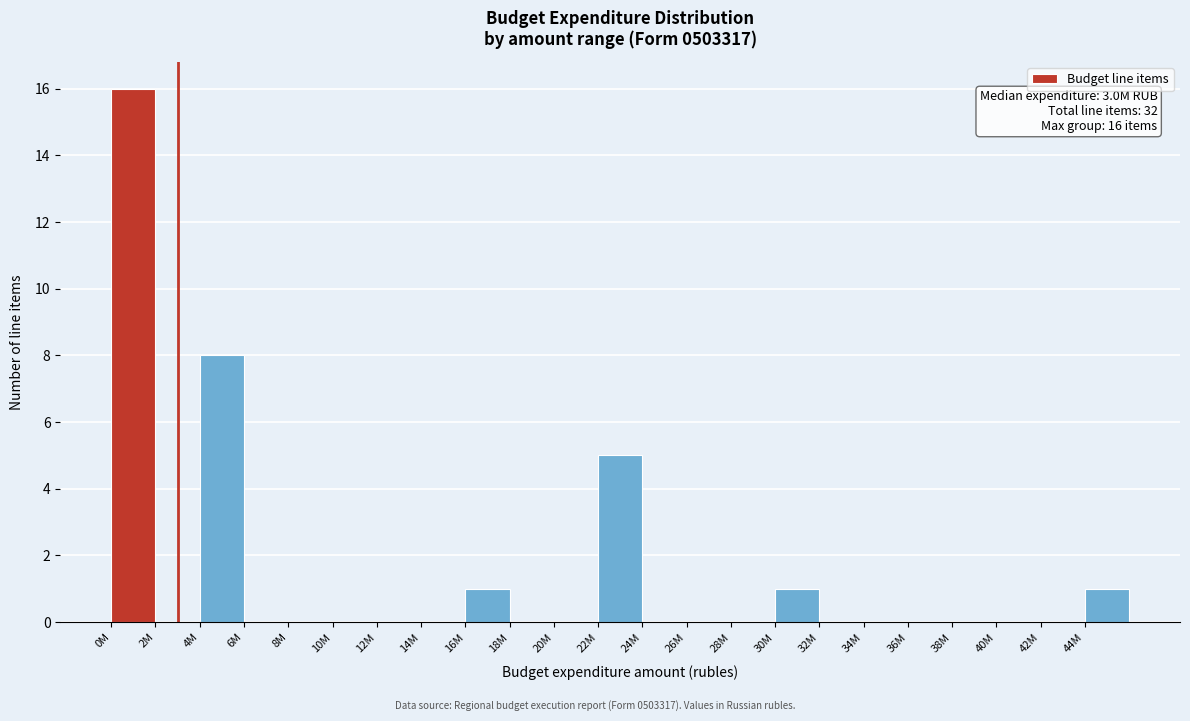

Reading left to right, what are all the values shown in this chart?

0M=16	2M=0	4M=8	6M=0	8M=0	10M=0	12M=0	14M=0	16M=1	18M=0	20M=0	22M=5	24M=0	26M=0	28M=0	30M=1	32M=0	34M=0	36M=0	38M=0	40M=0	42M=0	44M=1